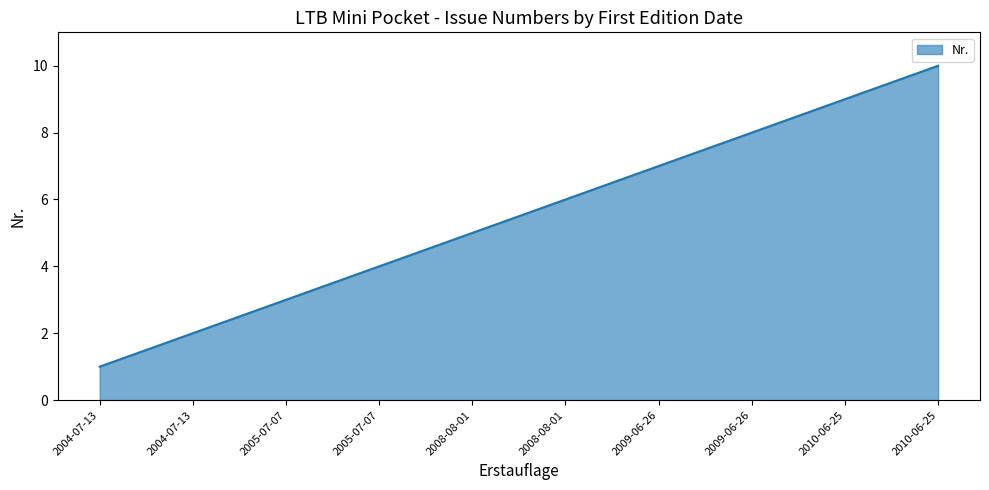

What value does the data have at 2010-06-25?

10